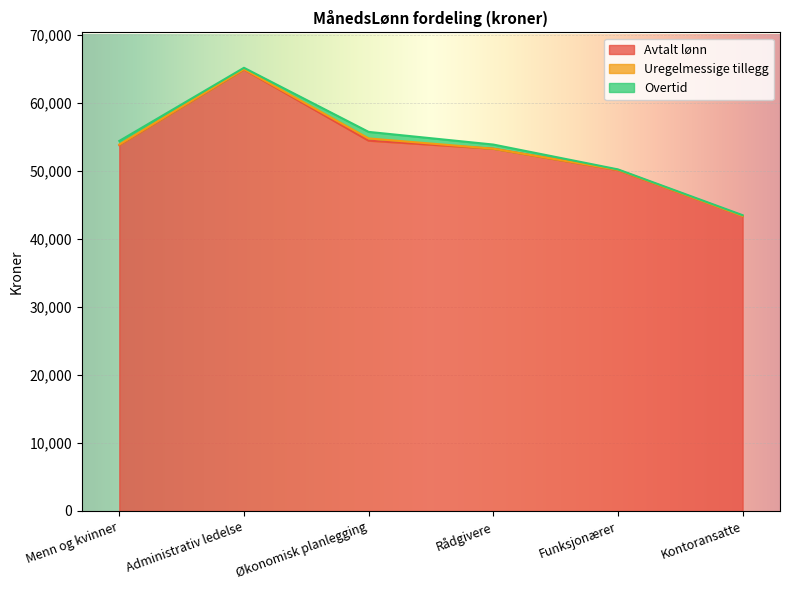

What is the value of the Avtalt lønn point at the 3rd from the left?

54420